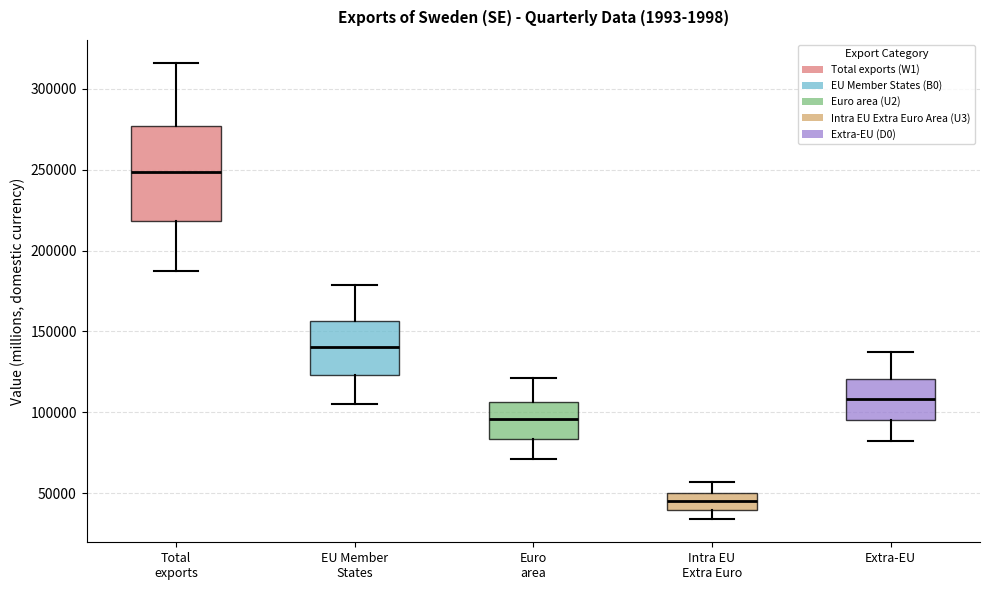

Which box is the tallest, from its lower edge to its upper edge?

Total exports